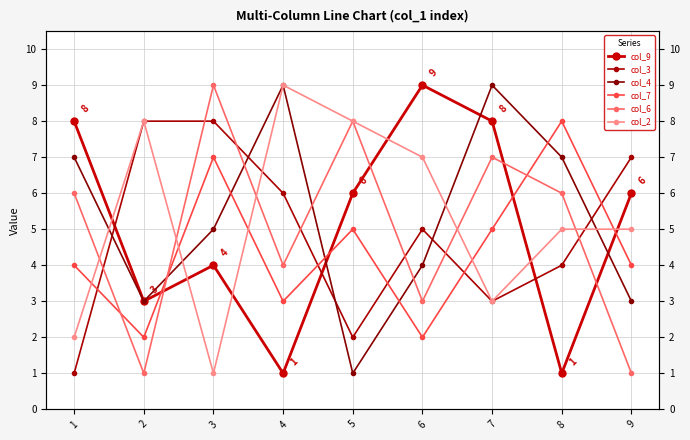

How many values in the col_2 series are below 5?

3